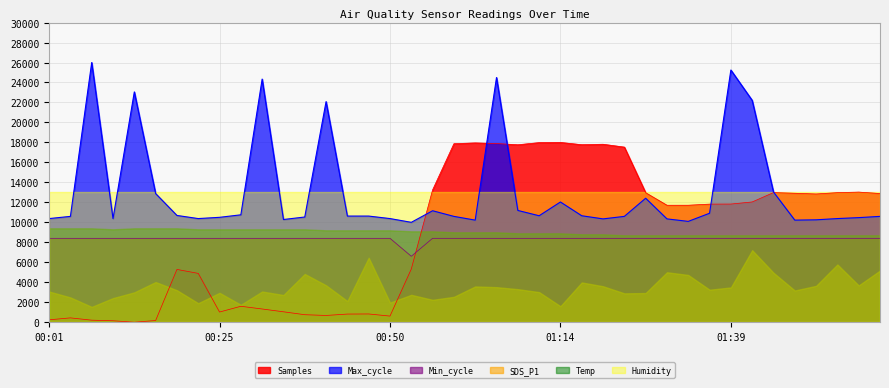

What are all the series names shown in the legend?

Samples, Max_cycle, Min_cycle, SDS_P1, Temp, Humidity